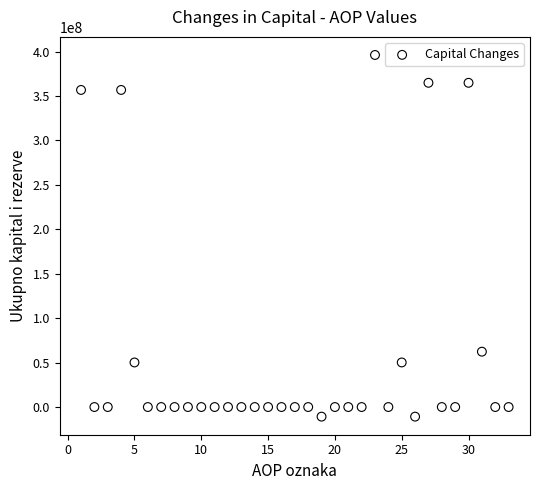

What is the range of Y values (max minus min)?

406937613